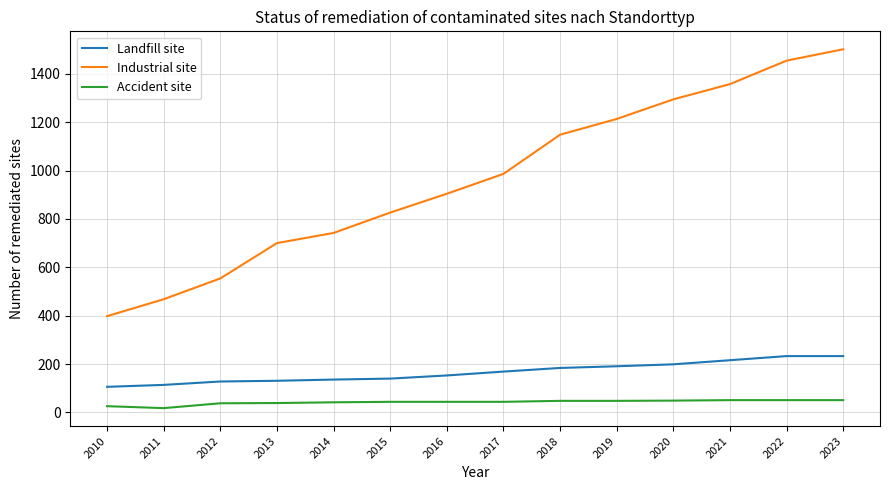

Does the chart display data point markers on the line(s)?

No